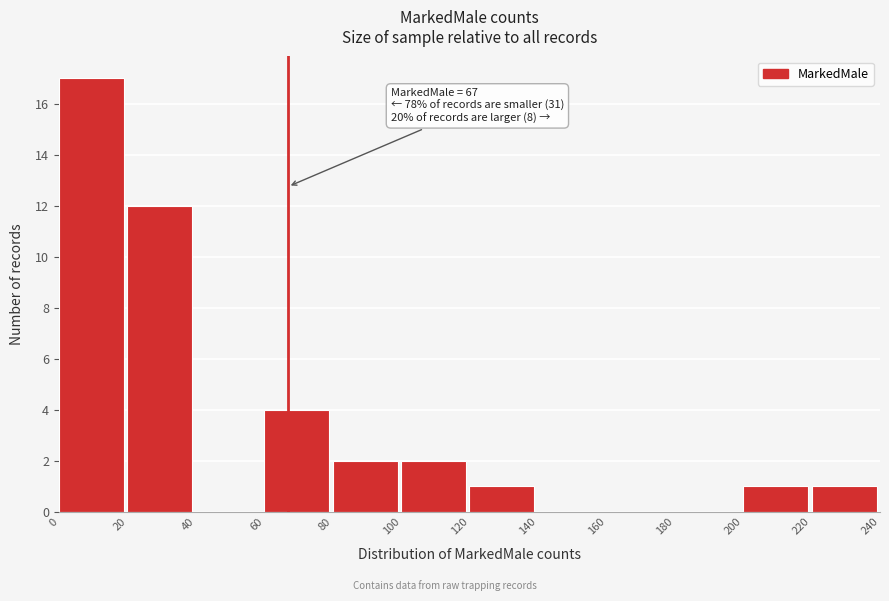

Over which range of the x-axis is the bar tallest?

0 to 20